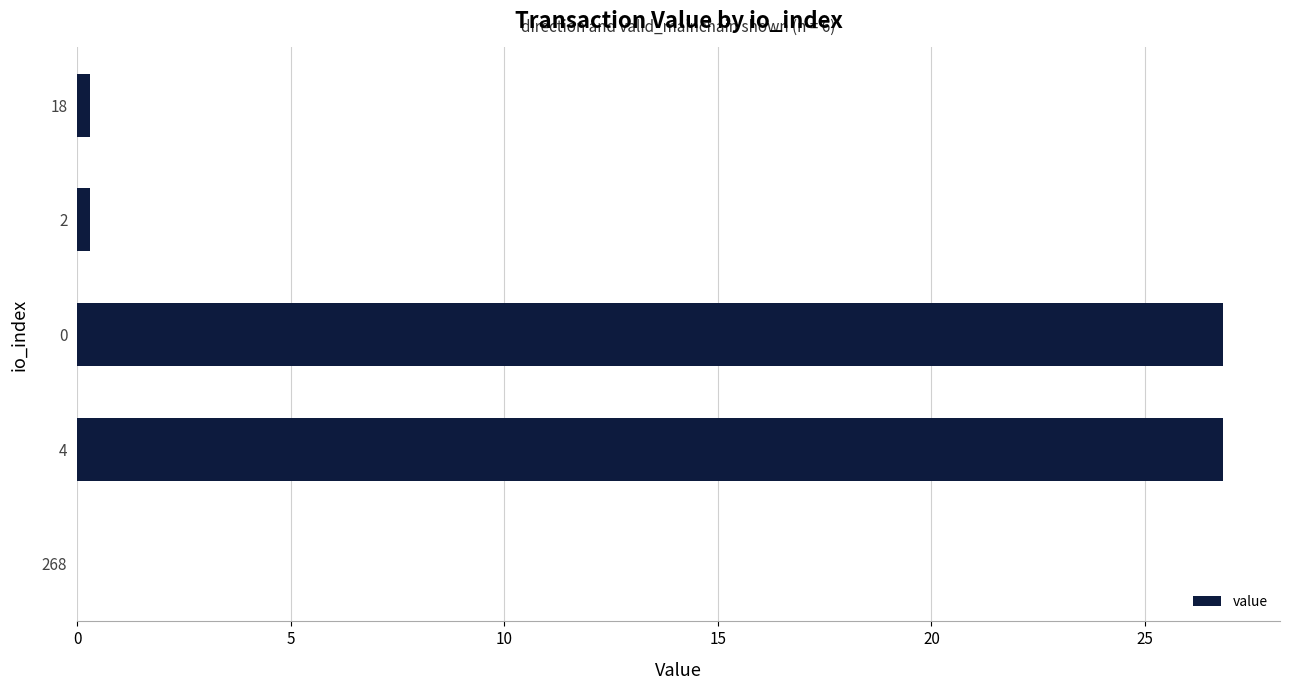

The chart shows a value of 0.4 at 2. True or false?

False